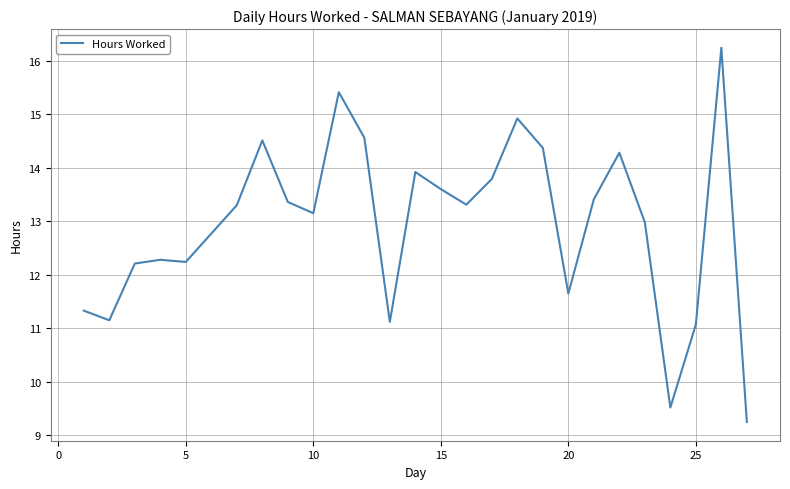

What is the sum of all values?

336.9